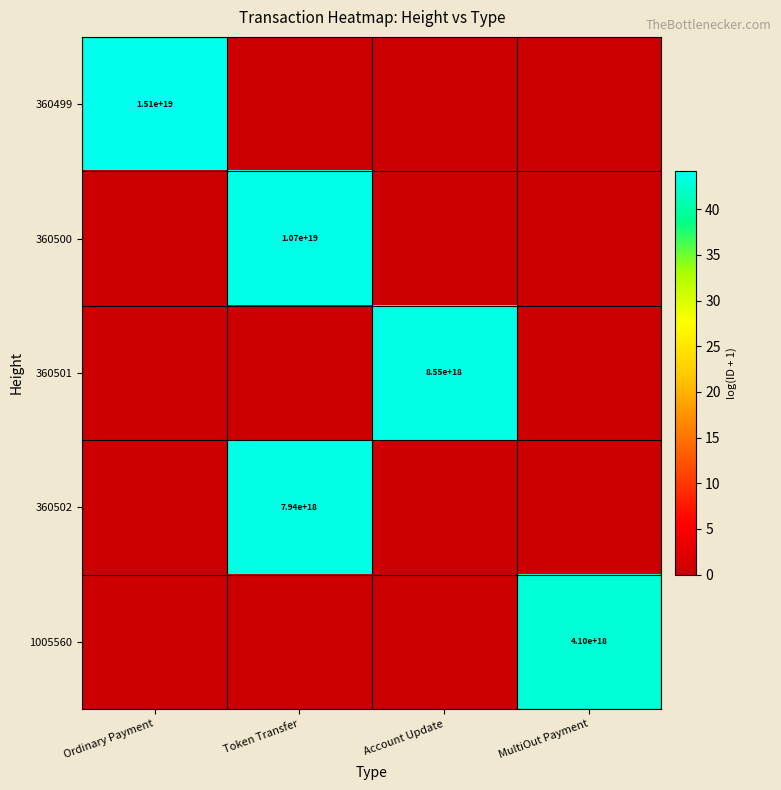

The value of 360502 at Token Transfer is 7940000000000000000. True or false?

True